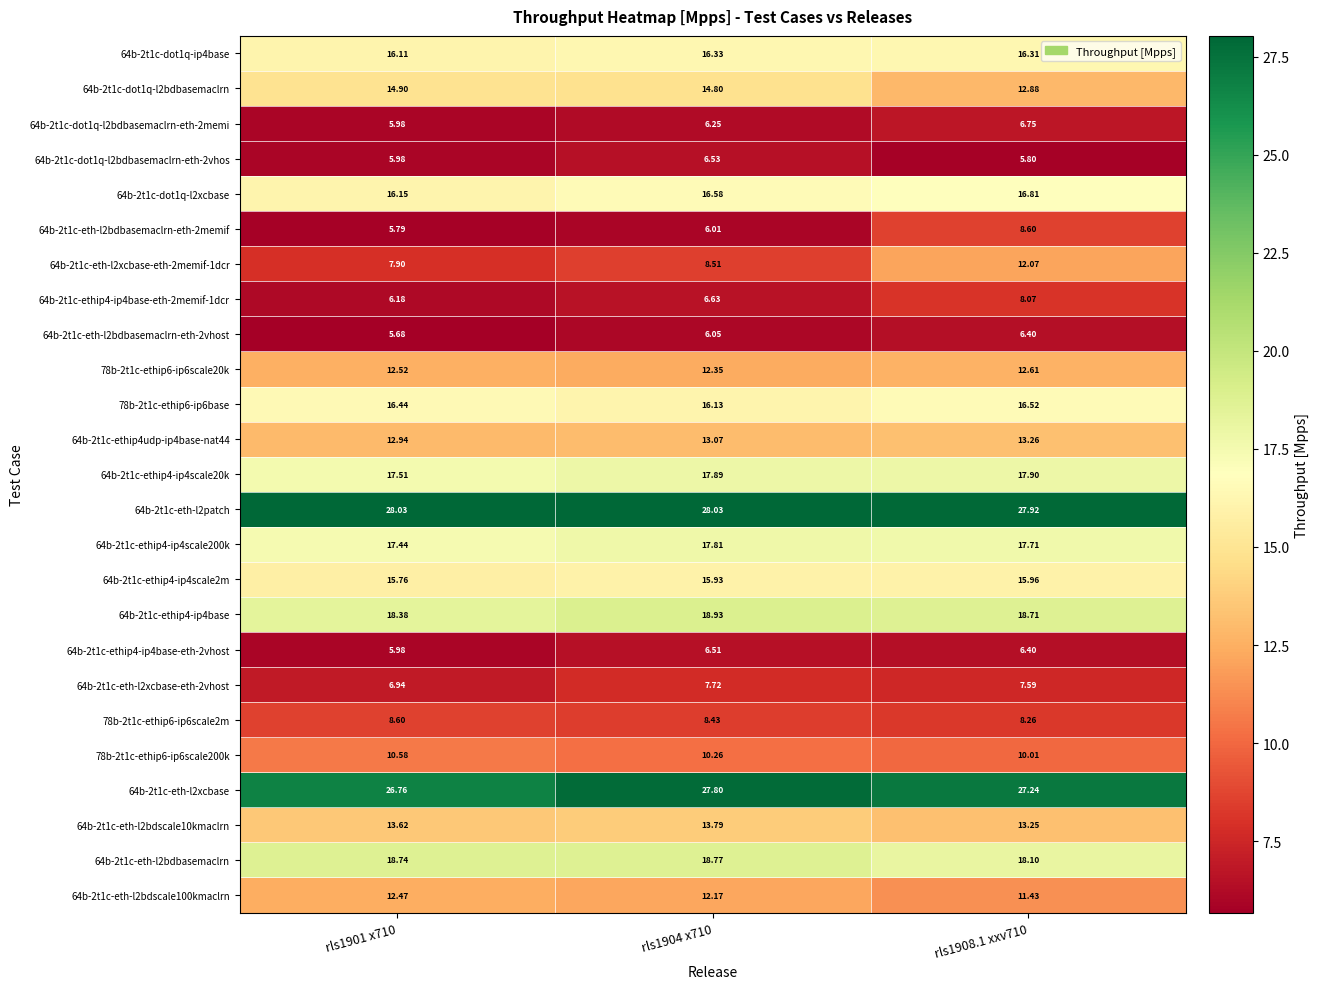

Is the value of 78b-2t1c-ethip6-ip6scale200k at rls1901 x710 greater than the value of 64b-2t1c-ethip4-ip4scale200k at rls1908.1 xxv710?

No